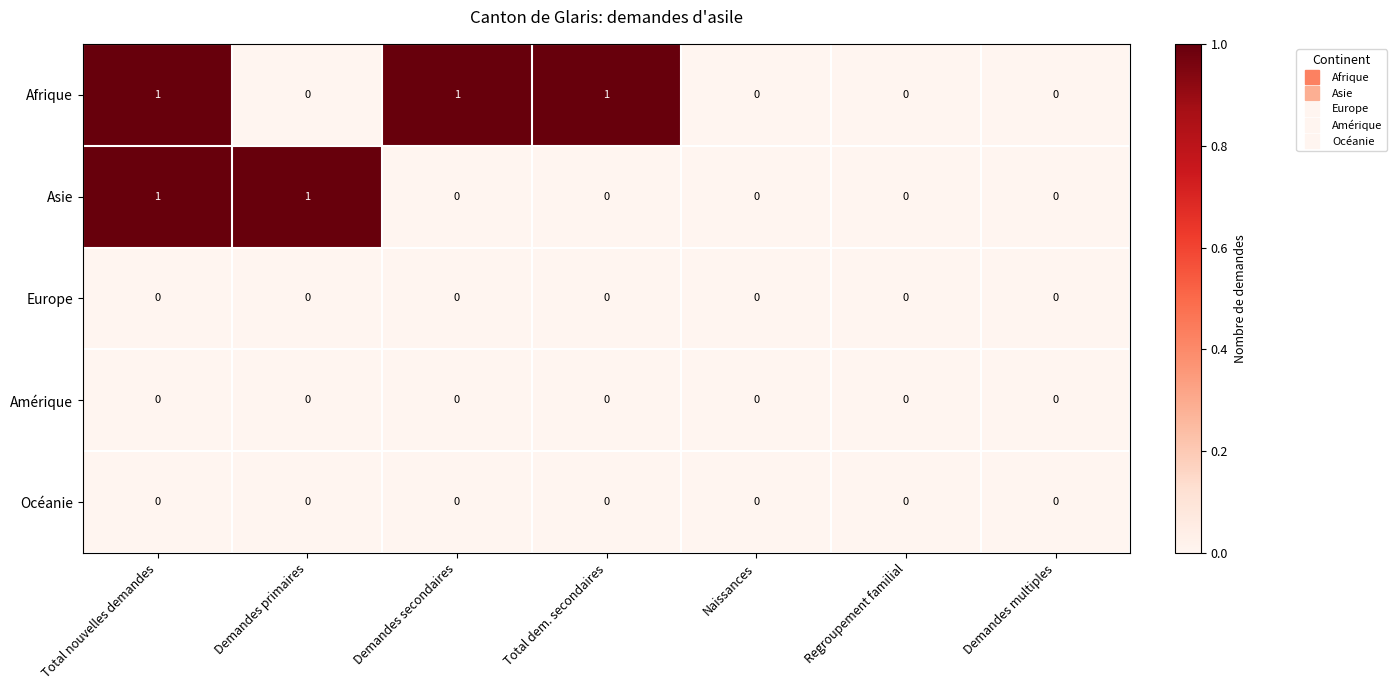

Which series has the largest total across all categories?

Afrique